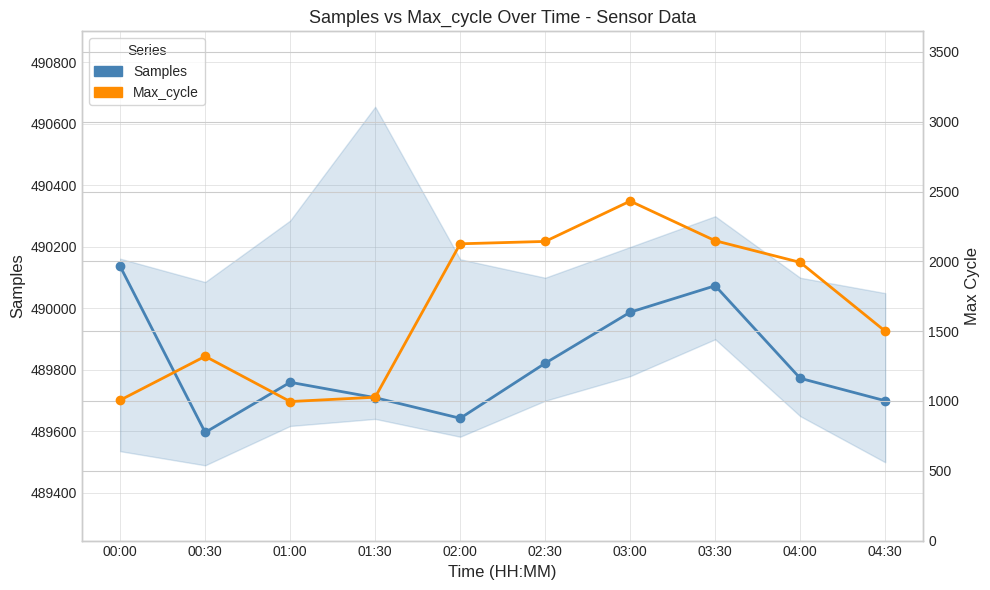

Which has a higher value, 01:30 or 02:30?

02:30